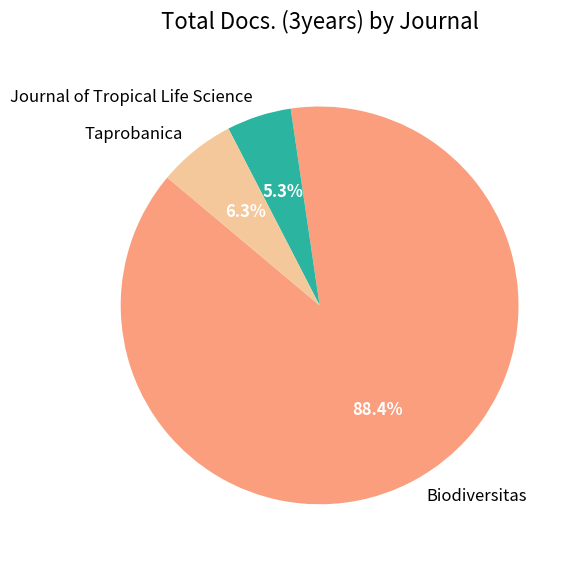

Which slice is the smallest?

Journal of Tropical Life Science